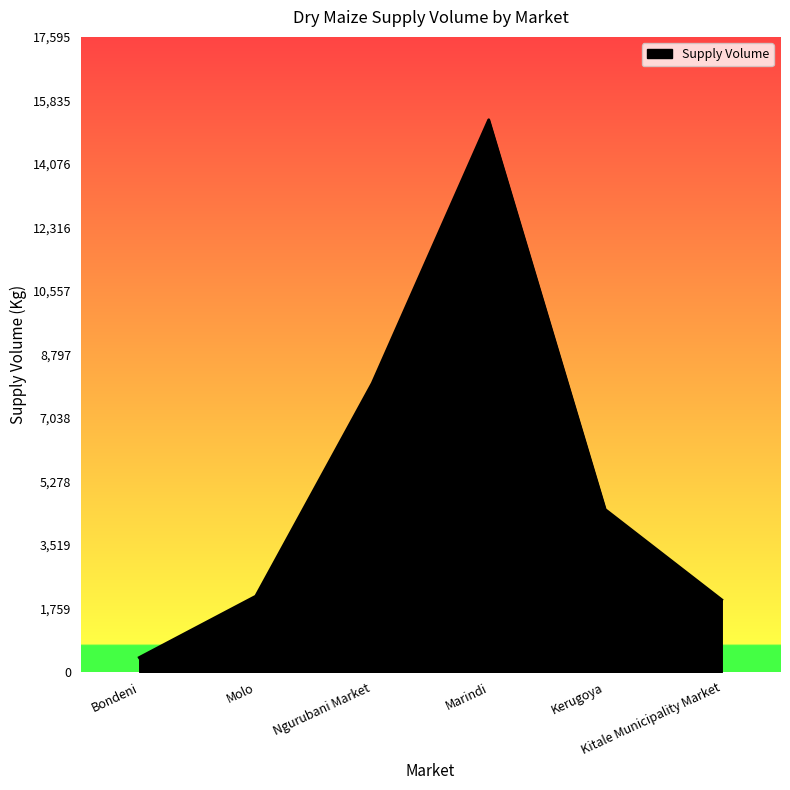

What position from the right is Bondeni?

6